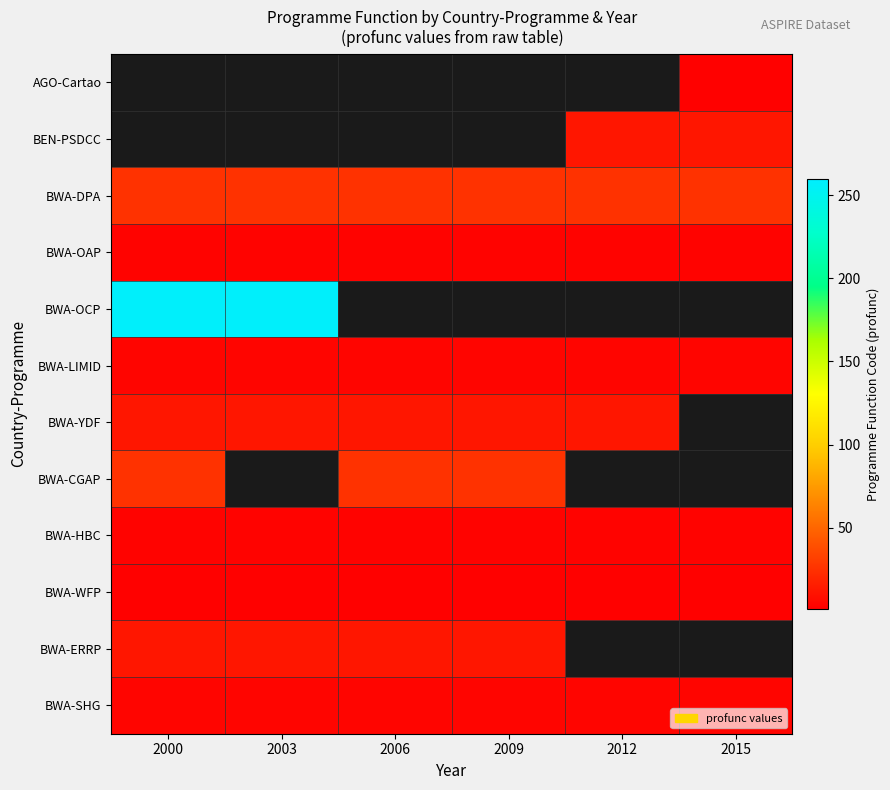

True or false: BWA-SHG has a value of 4.0 at 2012.

True